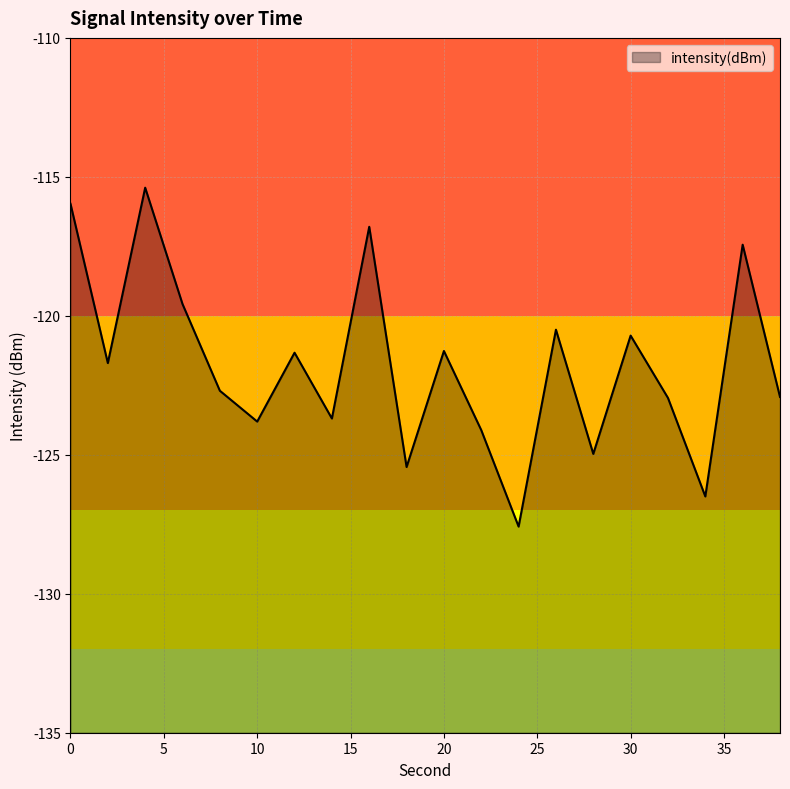

Between 28 and 14, which is larger?

14